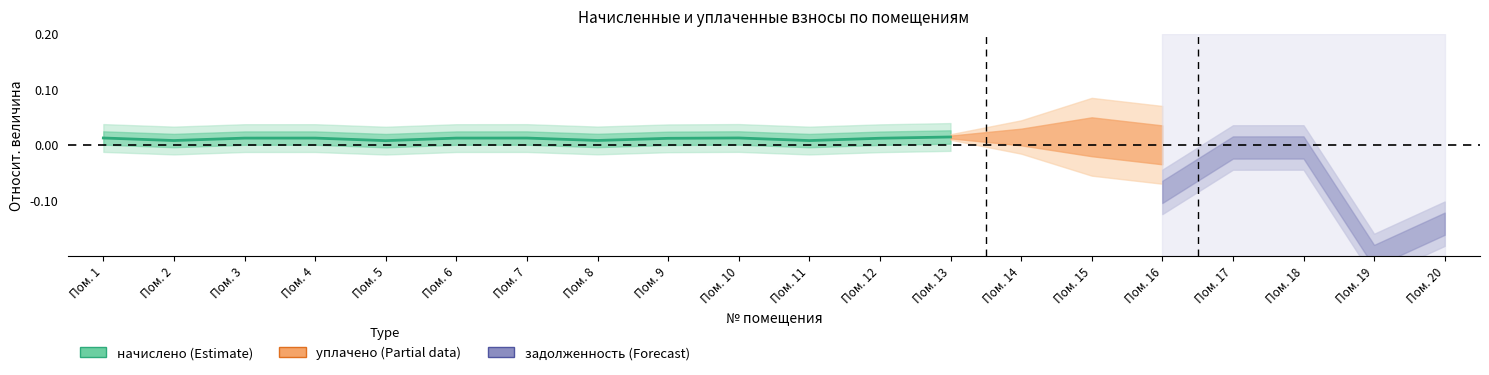

The chart shows a value of 0.0 at Пом. 5. True or false?

False